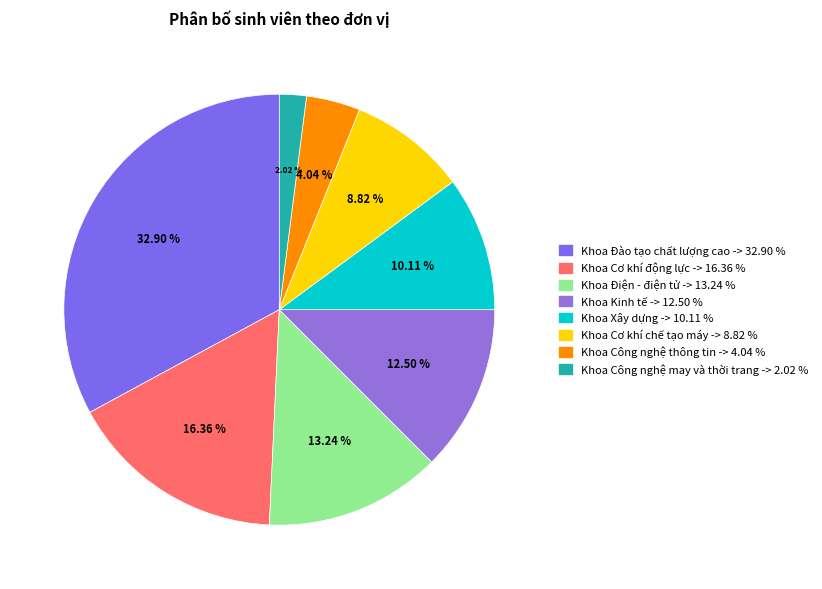

Is Khoa Công nghệ may và thời trang the majority of the pie?

No